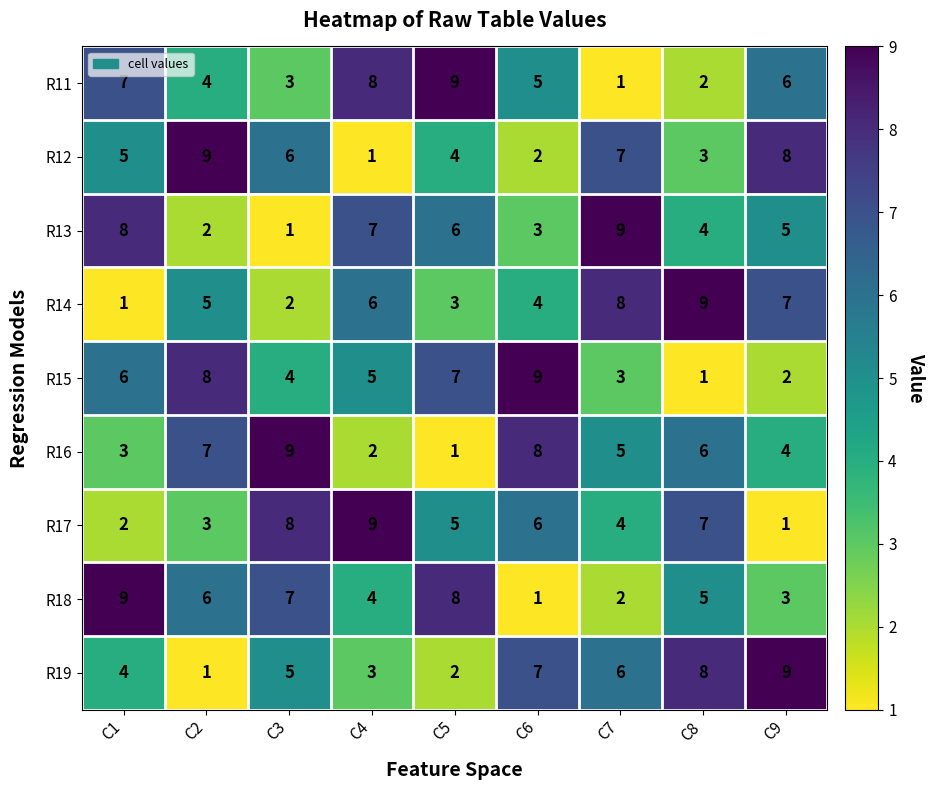

What is the maximum value for R14?

9